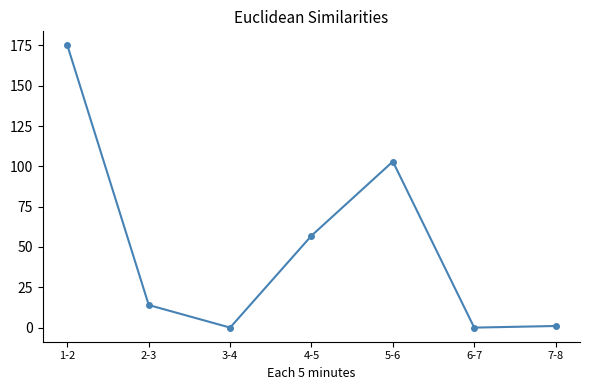

What position from the right is 6-7?

2